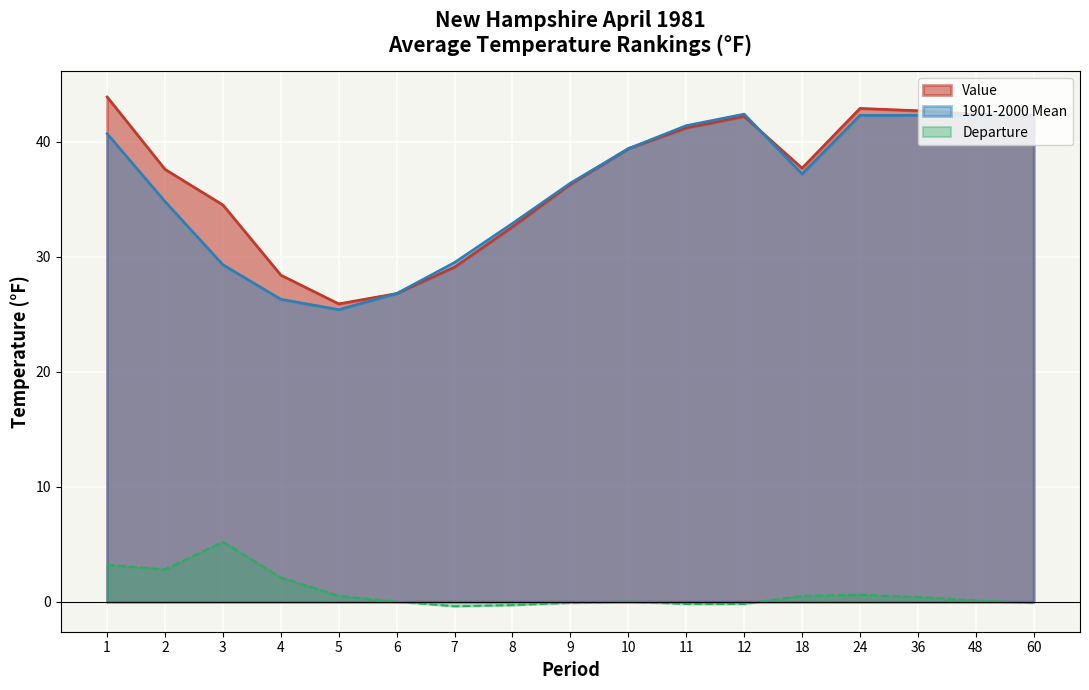

What is the lowest value of the 1901-2000 Mean series?

25.4